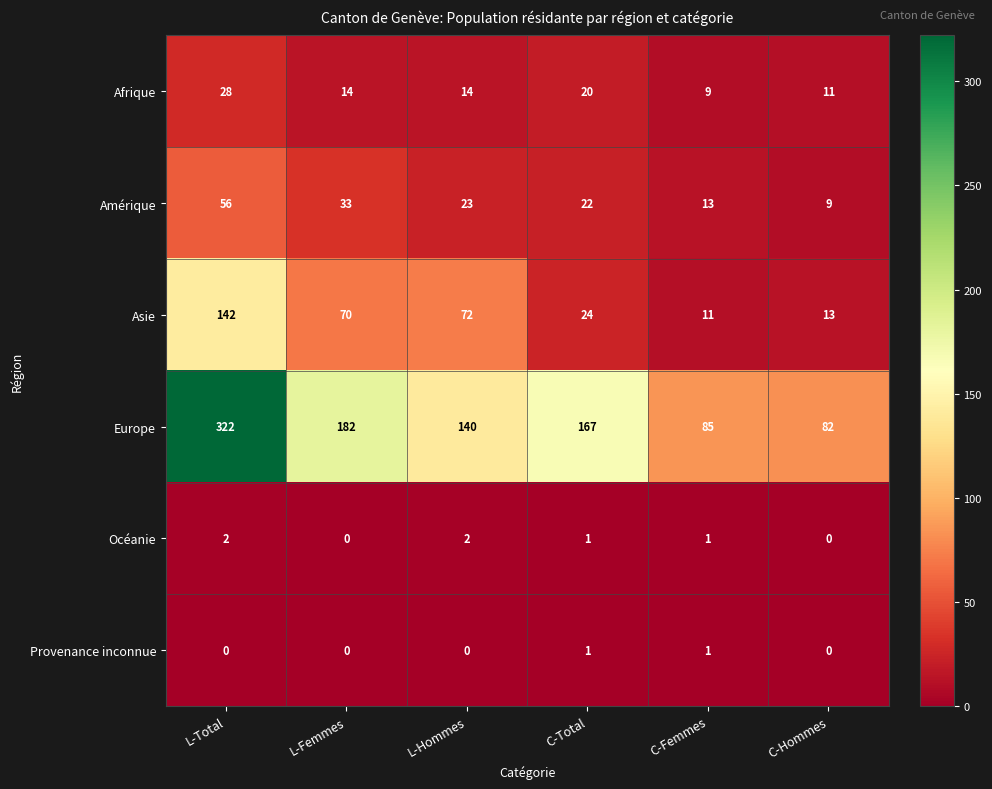

What is the difference between the second highest and minimum values in the Amérique series?

24